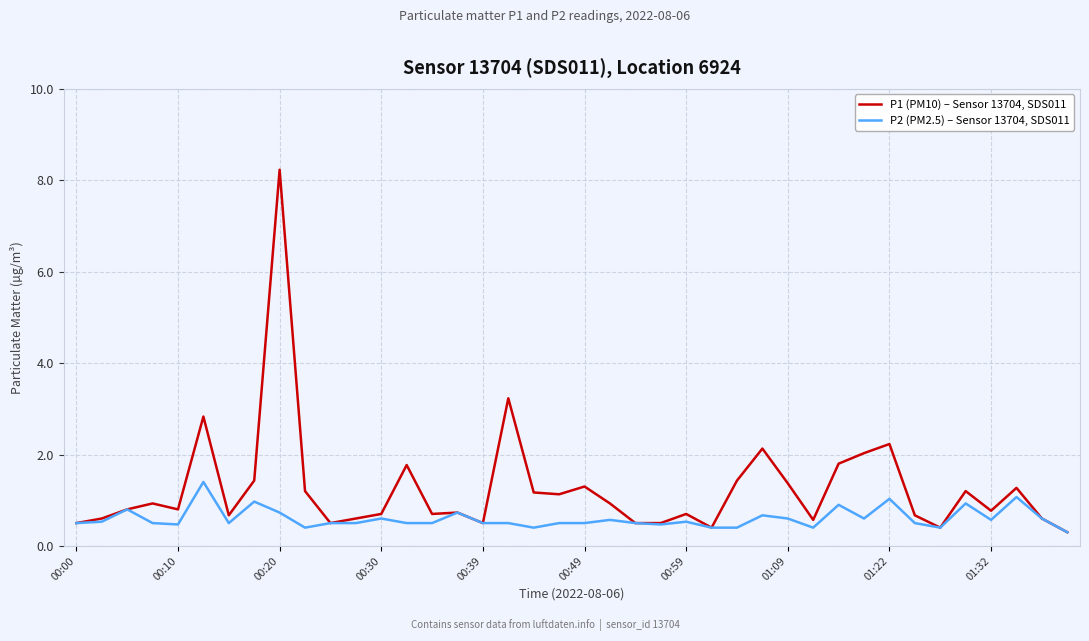

List the series in order of their overall mean, lowest first.

P2 (PM2.5) – Sensor 13704, SDS011, P1 (PM10) – Sensor 13704, SDS011